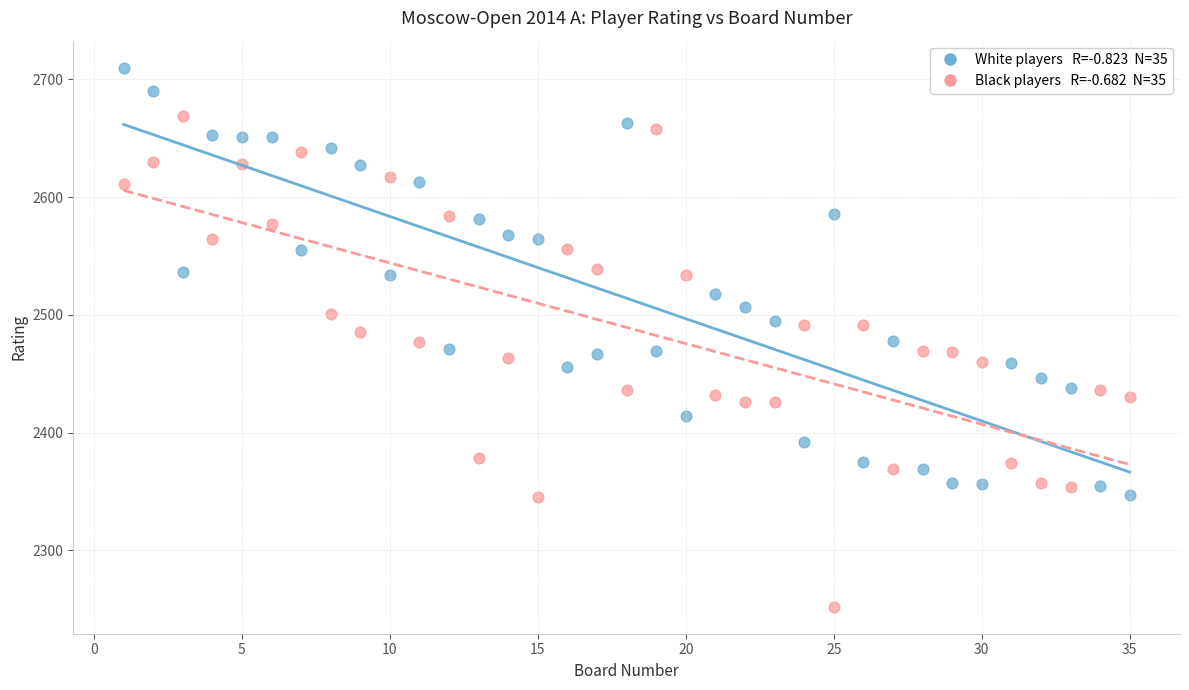

Across all data points, what is the range of Y values (max minus min)?

458